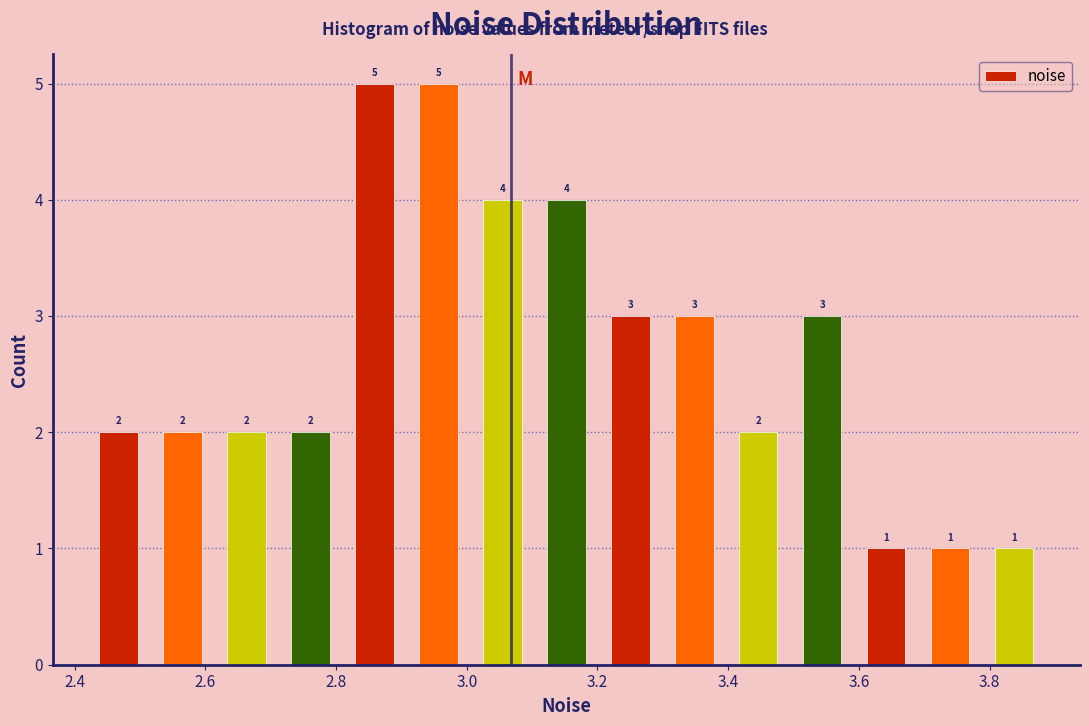

Reading left to right, transcribe this chart: for each bar, give the range it covers on the x-axis and its height. The bar edges are not printed on the chart, so give them approximately, as read against the axis.

2.42 to 2.52: 2
2.52 to 2.62: 2
2.62 to 2.72: 2
2.72 to 2.82: 2
2.82 to 2.90: 5
2.90 to 3.00: 5
3.00 to 3.10: 4
3.10 to 3.20: 4
3.20 to 3.30: 3
3.30 to 3.40: 3
3.40 to 3.50: 2
3.50 to 3.60: 3
3.60 to 3.70: 1
3.70 to 3.78: 1
3.78 to 3.88: 1